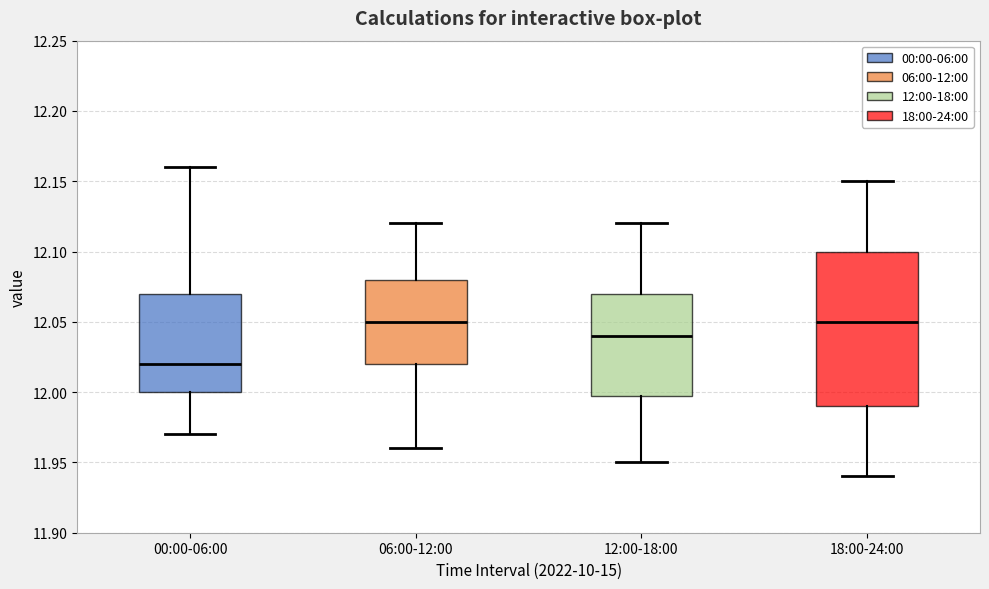

Where does the lower whisker of the box for 12:00-18:00 end on the y-axis? The values are not printed on the chart, so give them approximately, as read against the axis.

11.95